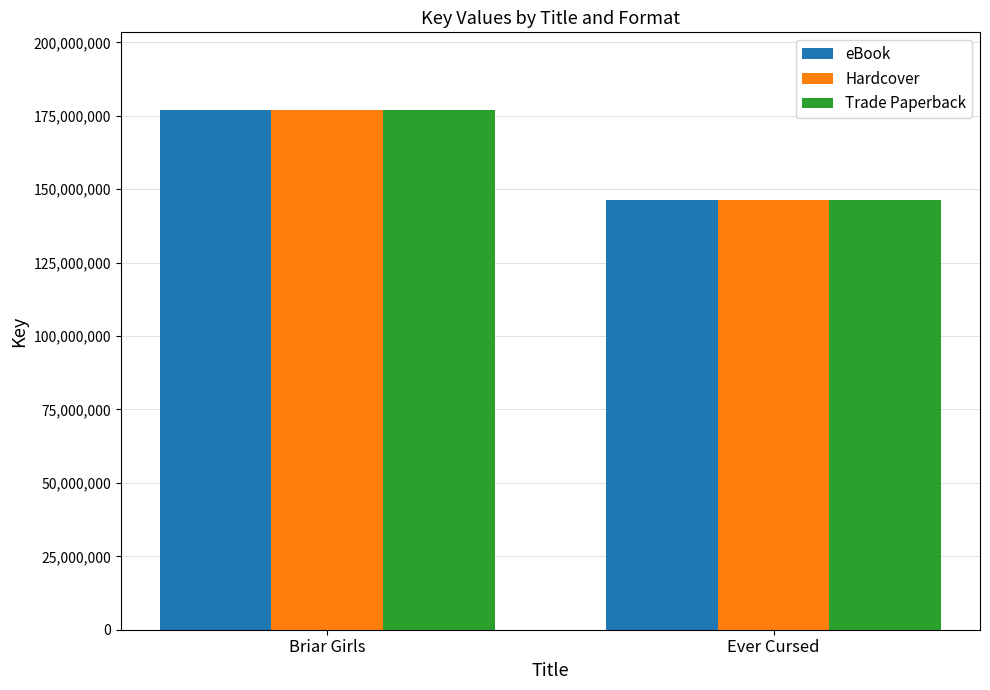

What is the average value of the Hardcover series?

161648808